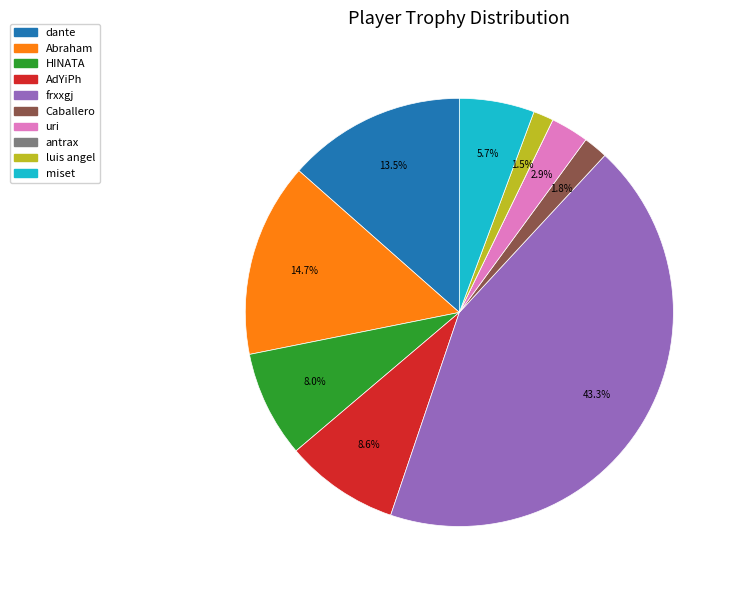

Do AdYiPh and Abraham together represent more than half of the pie?

No